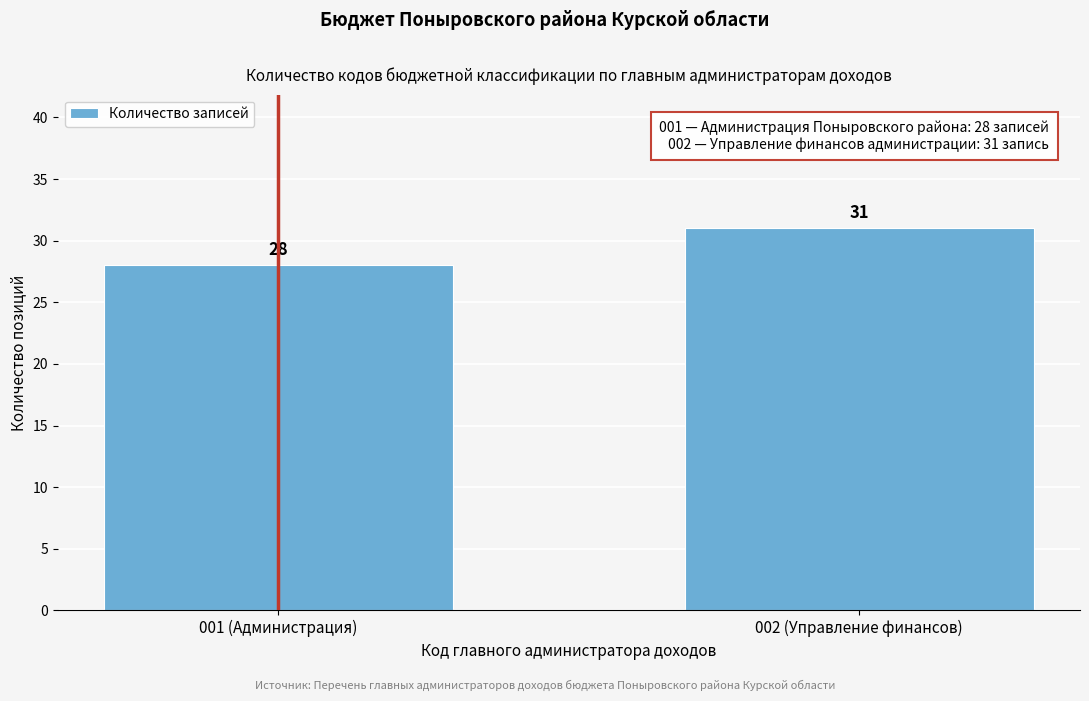

Reading left to right, transcribe all the data shown in this chart.

28	31